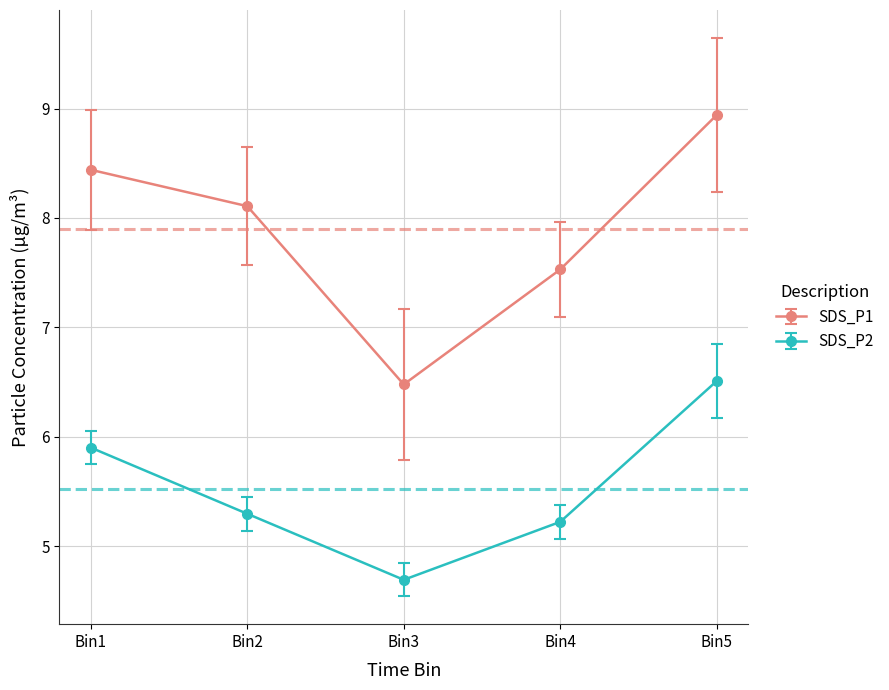

Which label corresponds to the smallest value in the chart?

Bin3